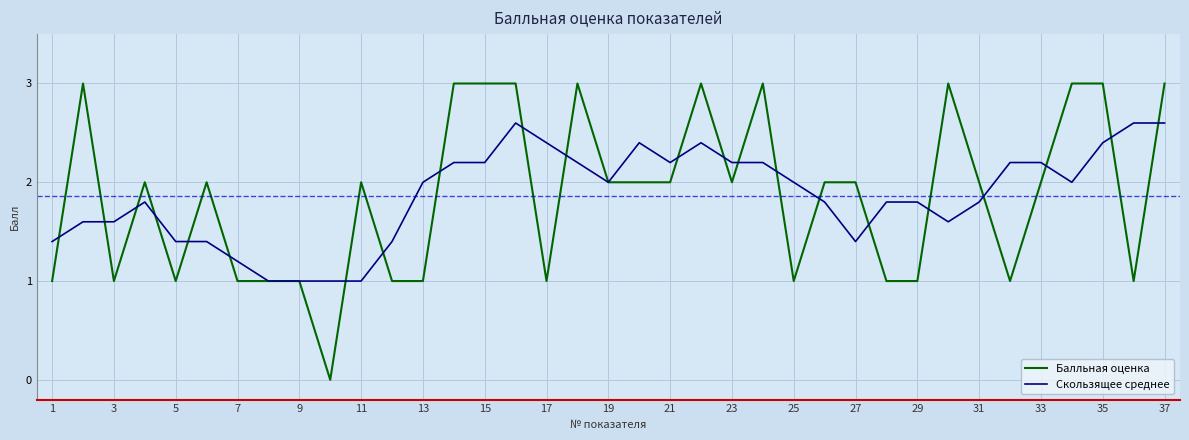

Which series has the largest range (max minus min)?

Балльная оценка